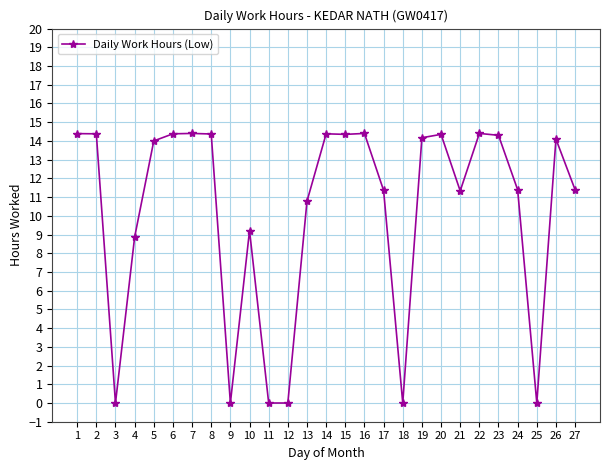

At which category does the data reach its first local valley?

3